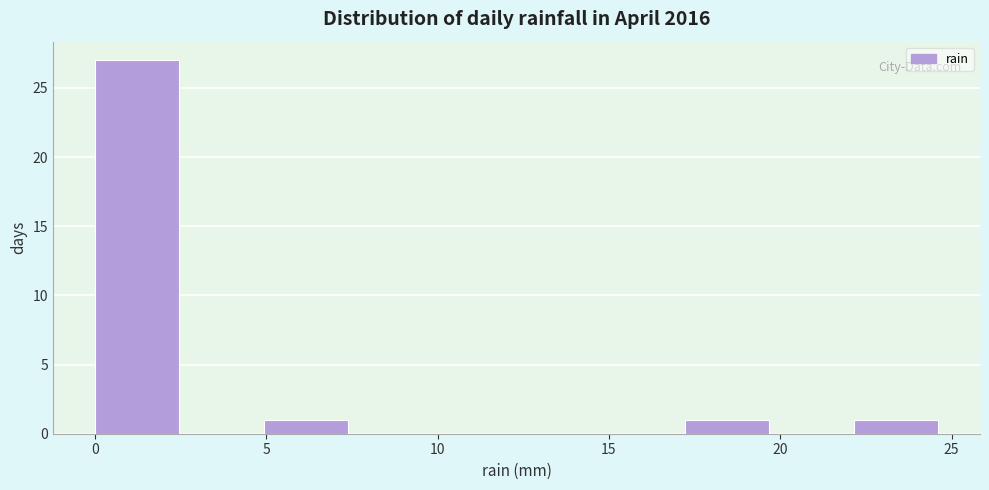

Reading left to right, transcribe this chart: for each bar, give the range it covers on the x-axis and its height. Neither the bar edges nor the heights are printed on the chart, so give them approximately, as read against the axes.

0.0 to 2.5: 27
2.5 to 5.0: 0
5.0 to 7.5: 1
7.5 to 10.0: 0
10.0 to 12.5: 0
12.5 to 15.0: 0
15.0 to 17.0: 0
17.0 to 19.5: 1
19.5 to 22.0: 0
22.0 to 24.5: 1